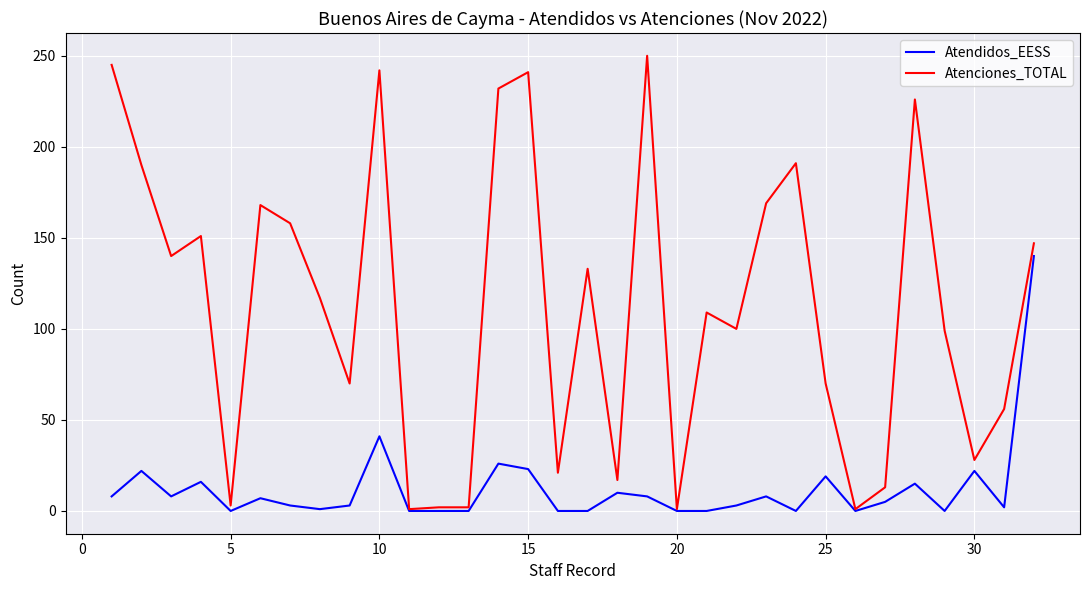

List the series in order of their peak value, highest first.

Atenciones_TOTAL, Atendidos_EESS